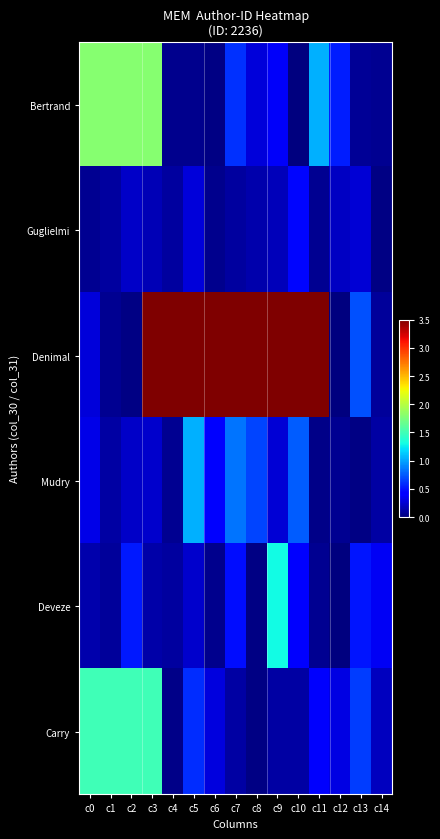

What is the greatest value displayed?

3.5